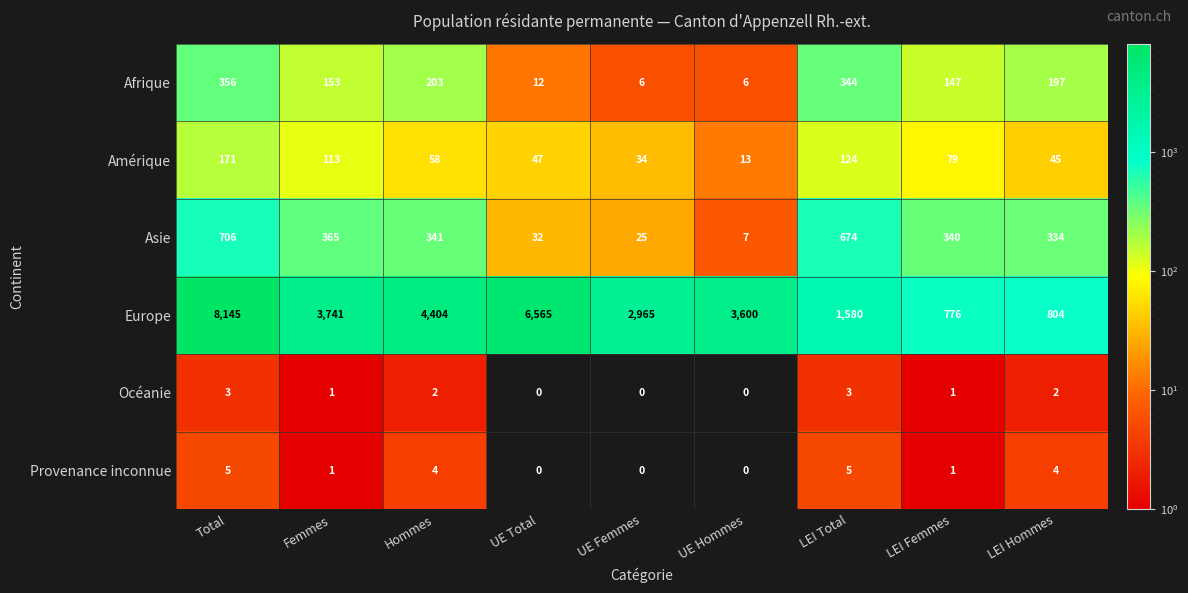

How many categories are shown in the chart?

9